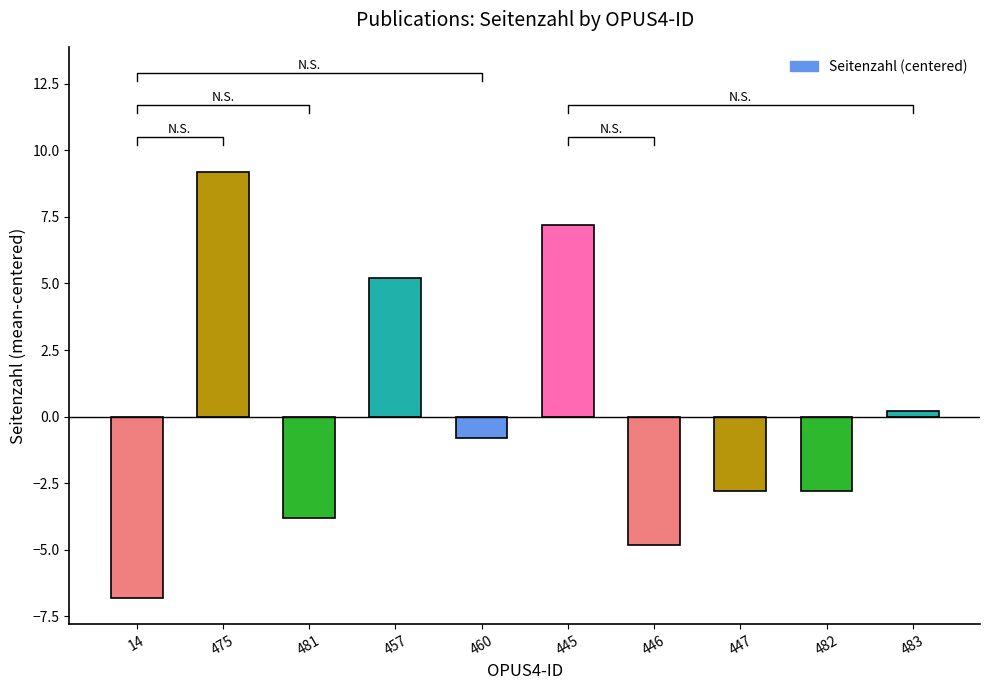

What is the label of the 7th bar from the right?

457